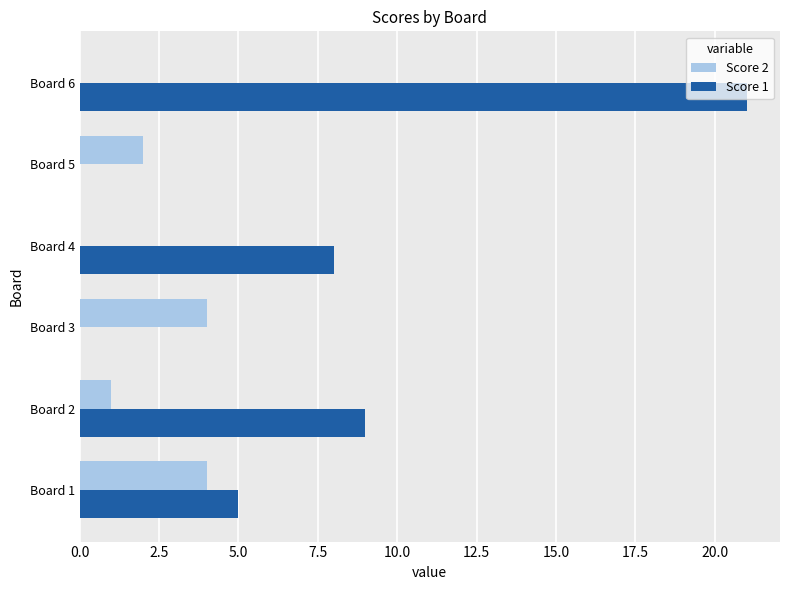

At which category does the chart reach its peak across all series?

Board 6